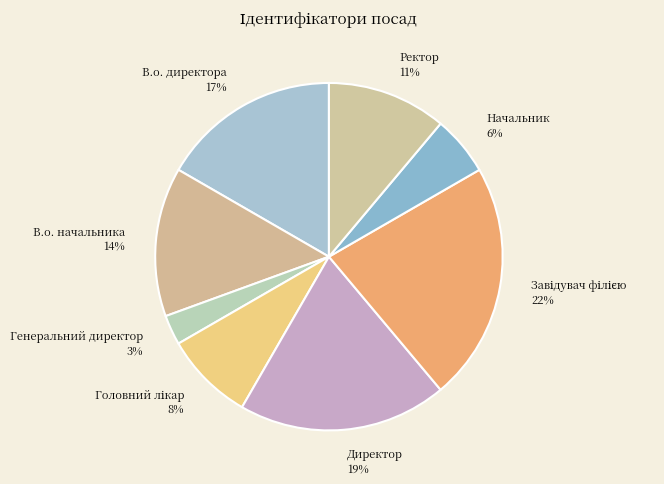

To the nearest percent, what is the combined percentage of Генеральний директор and Ректор?

14%